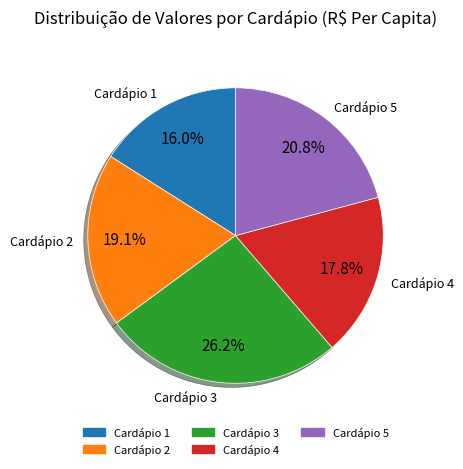

Does Cardápio 5 account for over 50% of the chart?

No